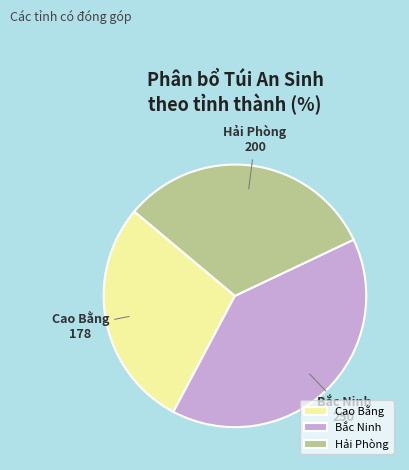

The Hải Phòng slice represents 32% of the pie. True or false?

True